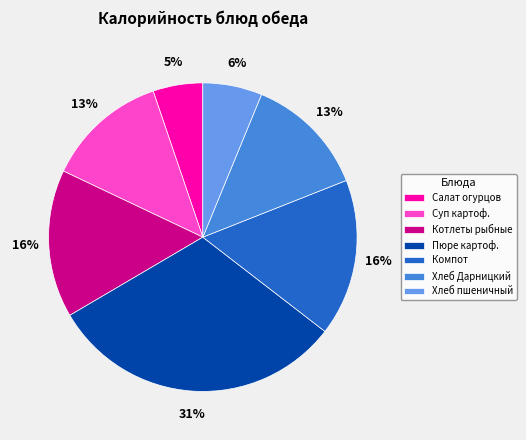

To the nearest percent, what percentage of the pie is Салат огурцов?

5%